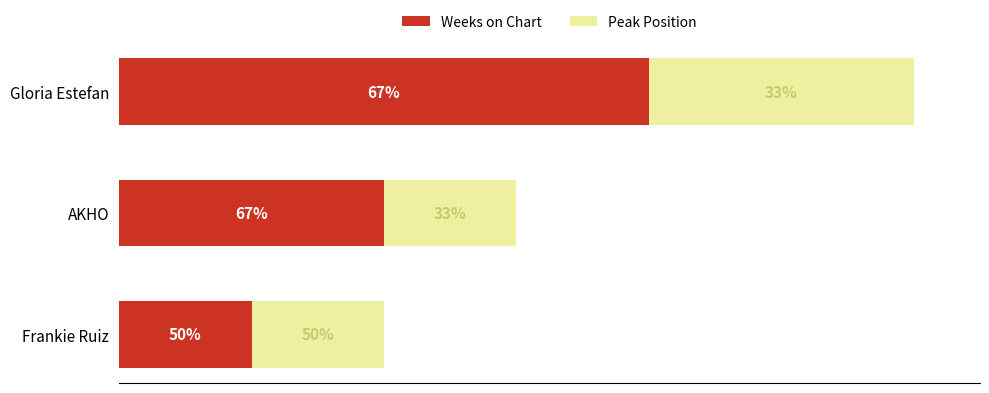

What are all the series names shown in the legend?

Weeks on Chart, Peak Position